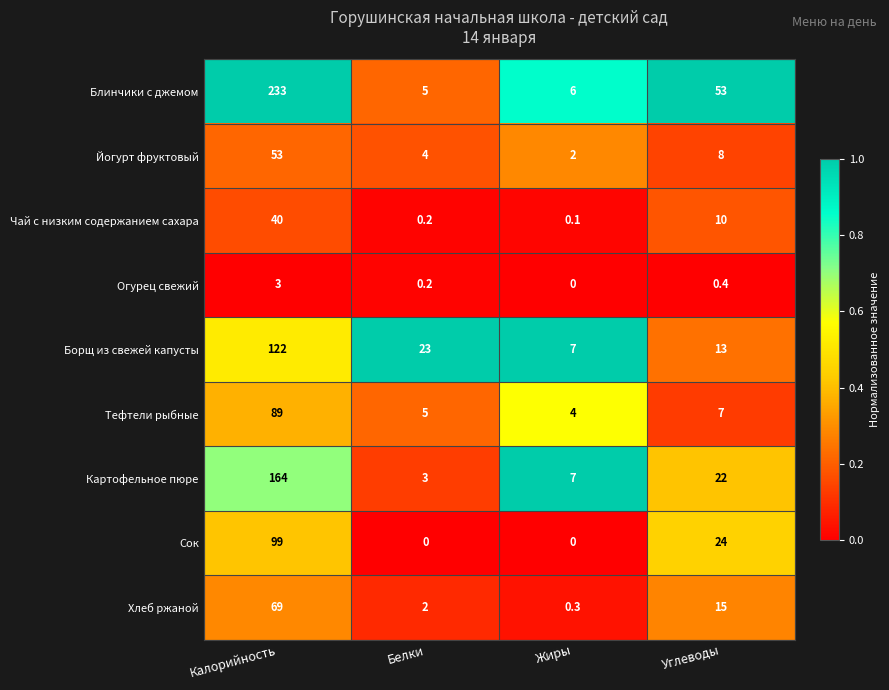

Which series has the widest spread of values?

Блинчики с джемом